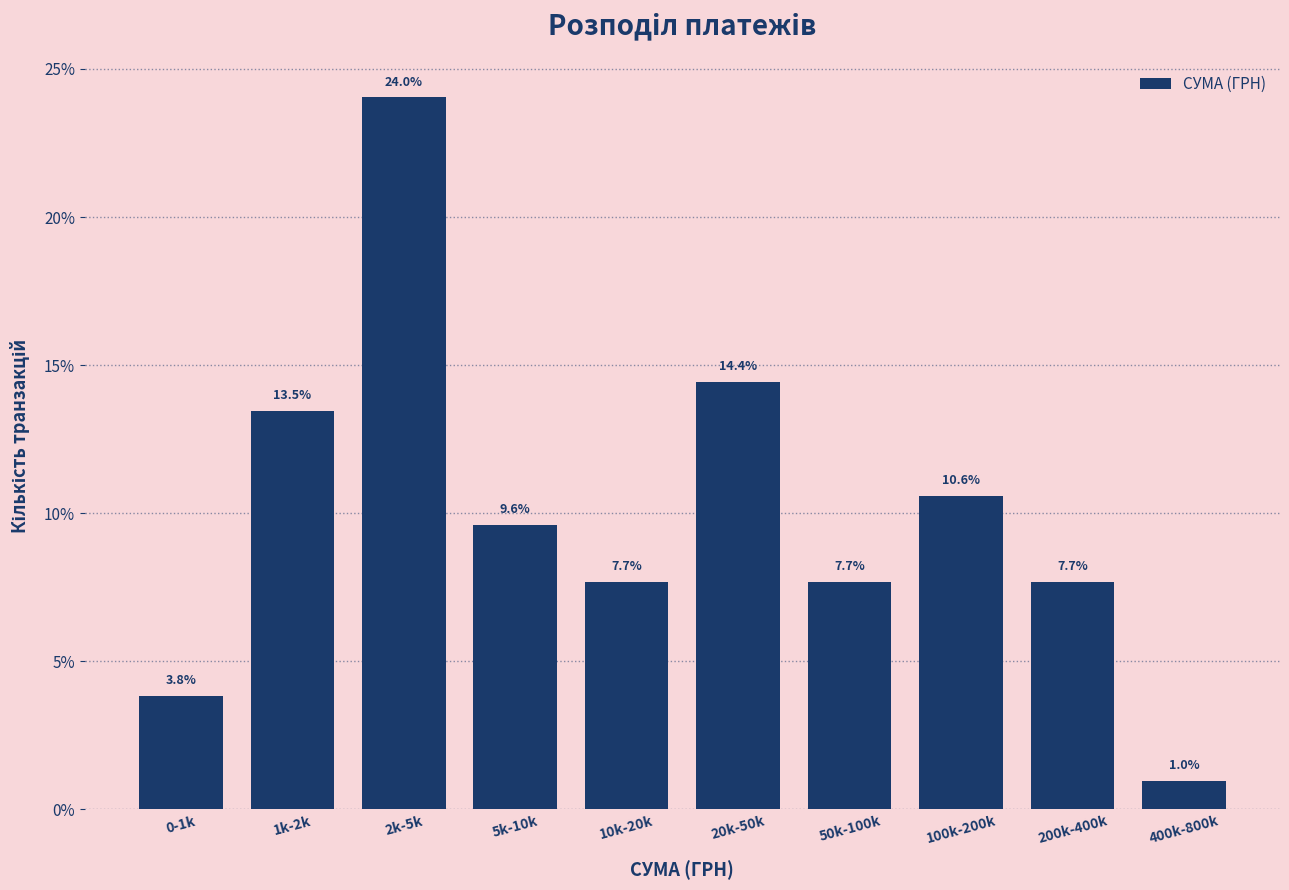

Reading left to right, transcribe all the data shown in this chart.

3.8	13.5	24.0	9.6	7.7	14.4	7.7	10.6	7.7	1.0